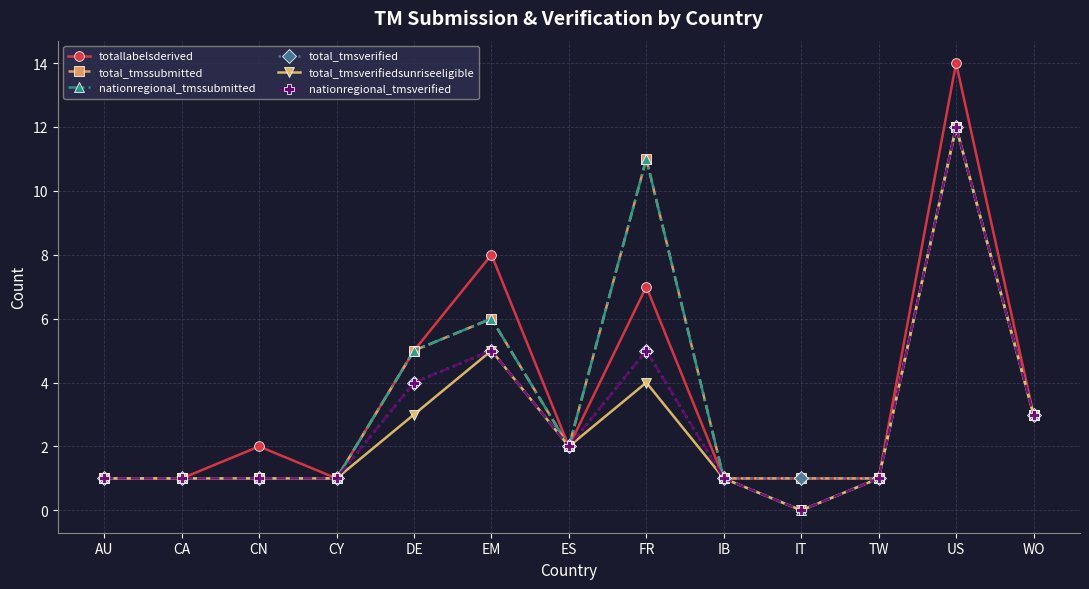

Where is nationregional_tmssubmitted nearest to the value 6?

EM